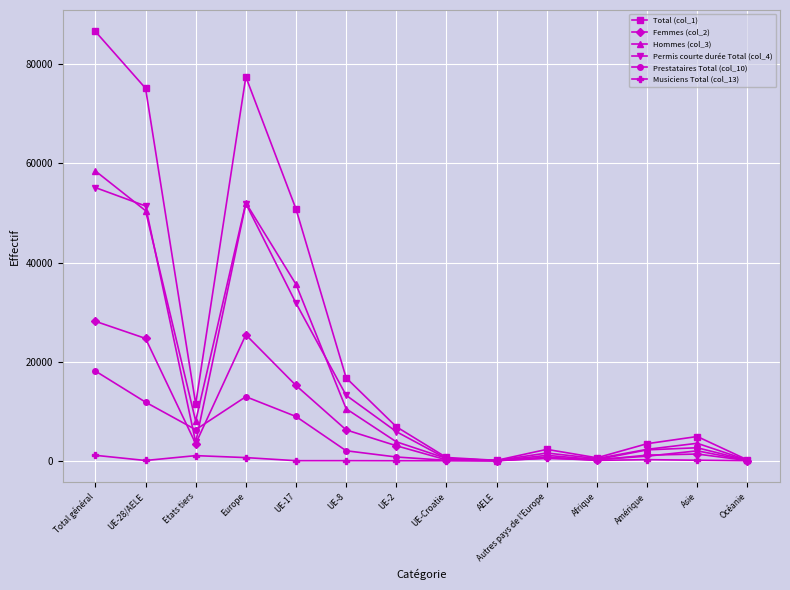

Rank the series at Total général from lowest to highest value.

Musiciens Total (col_13), Prestataires Total (col_10), Femmes (col_2), Permis courte durée Total (col_4), Hommes (col_3), Total (col_1)